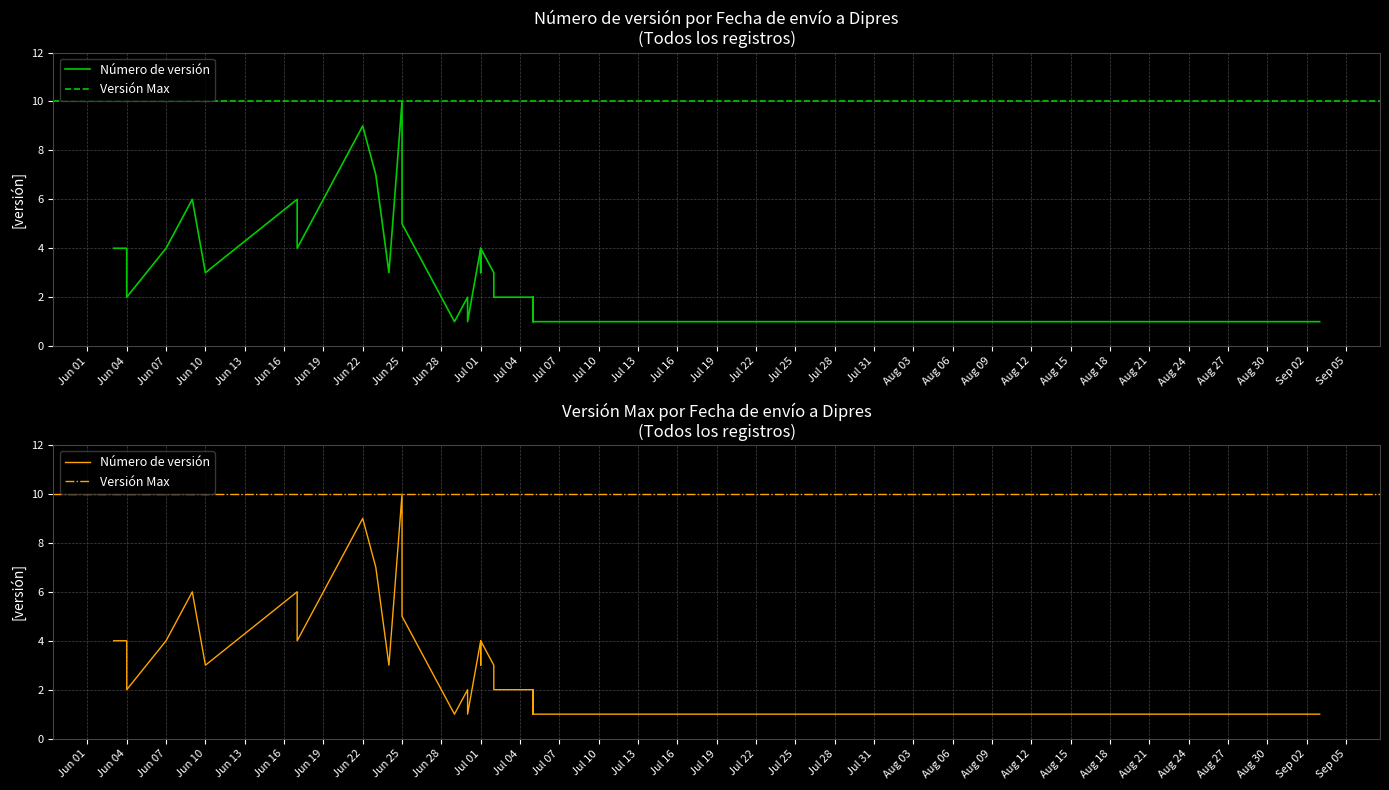

At which label is Número de versión Max closest to 10?

2021-06-03